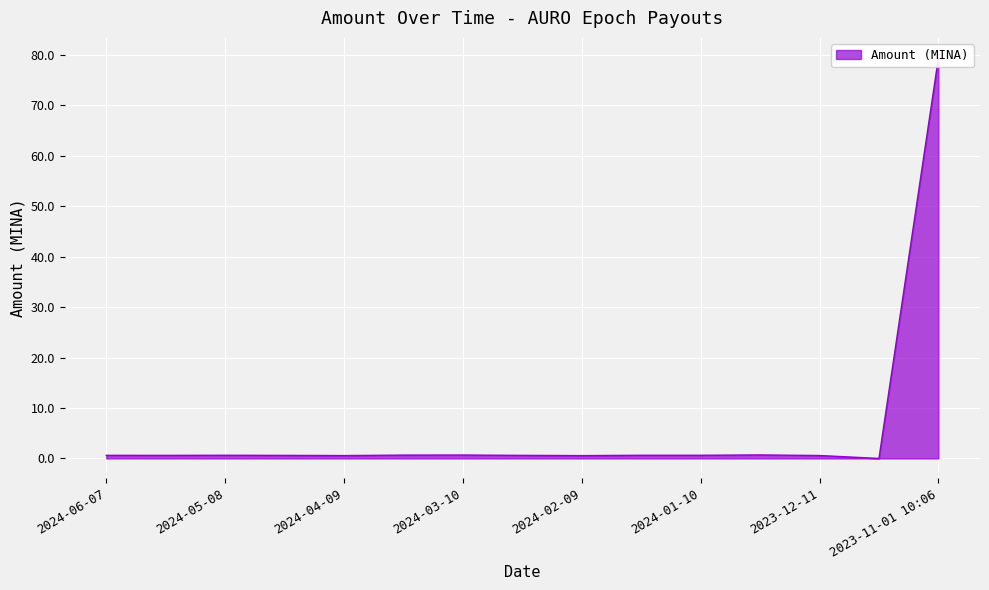

The chart shows a value of 0.2 at 2024-04-09. True or false?

False